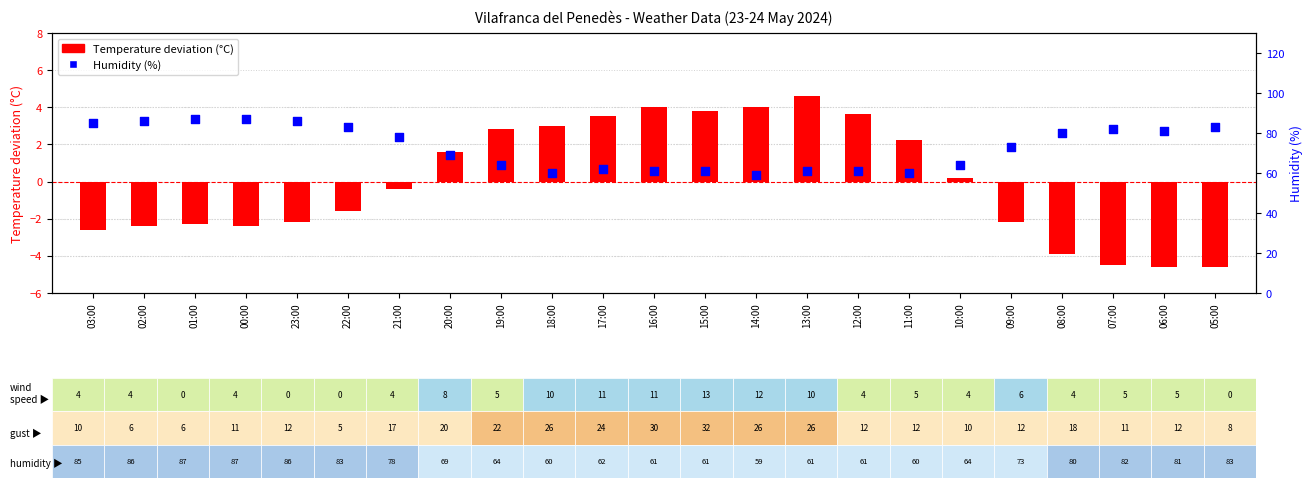

What is the total value across all series at 09:00?

70.8